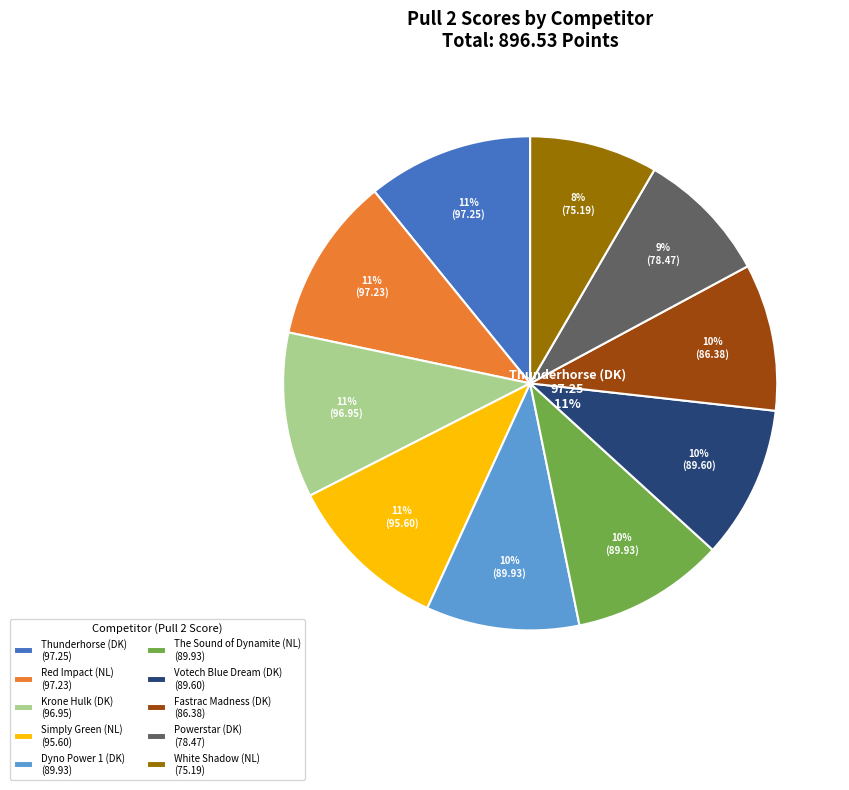

What percentage do Dyno Power 1 (DK) and White Shadow (NL) together represent?

18.4%